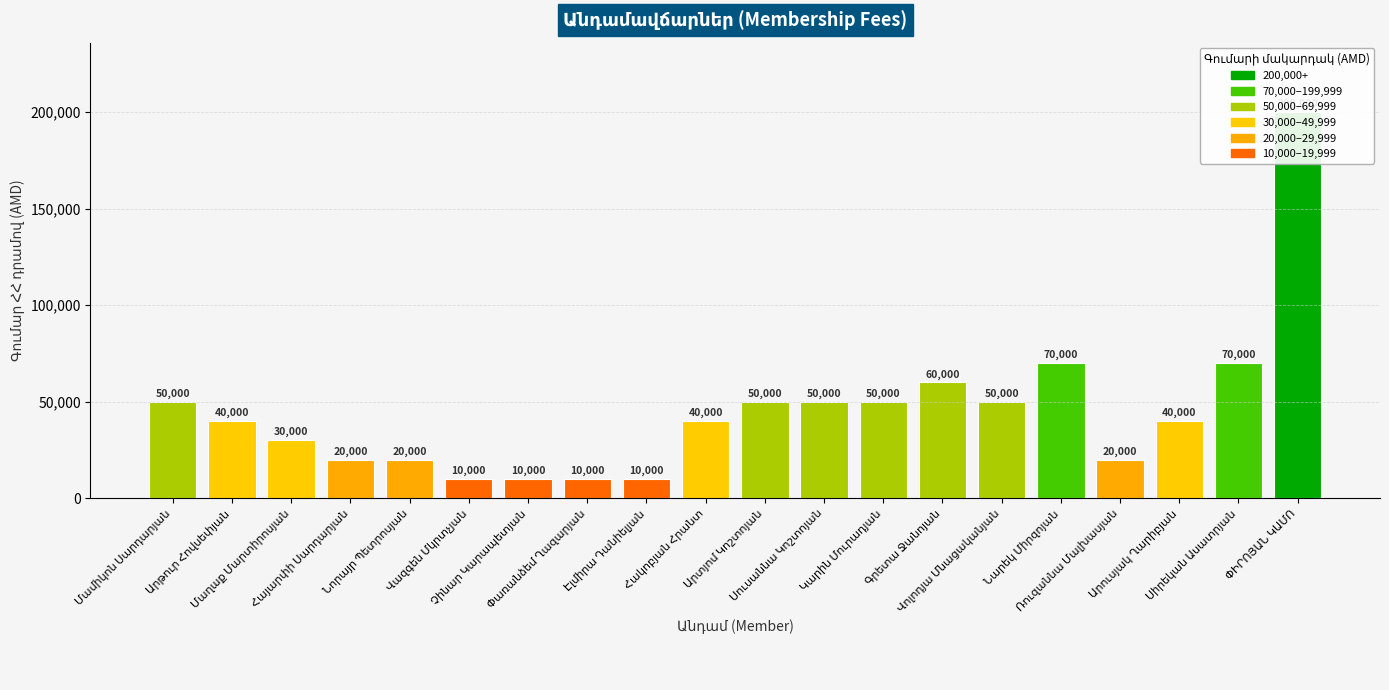

What is the change in value from Սուսաննա Կոշտոյան to ՓԻՐՈՅԱՆ ԿԱՄՈ?

+150000